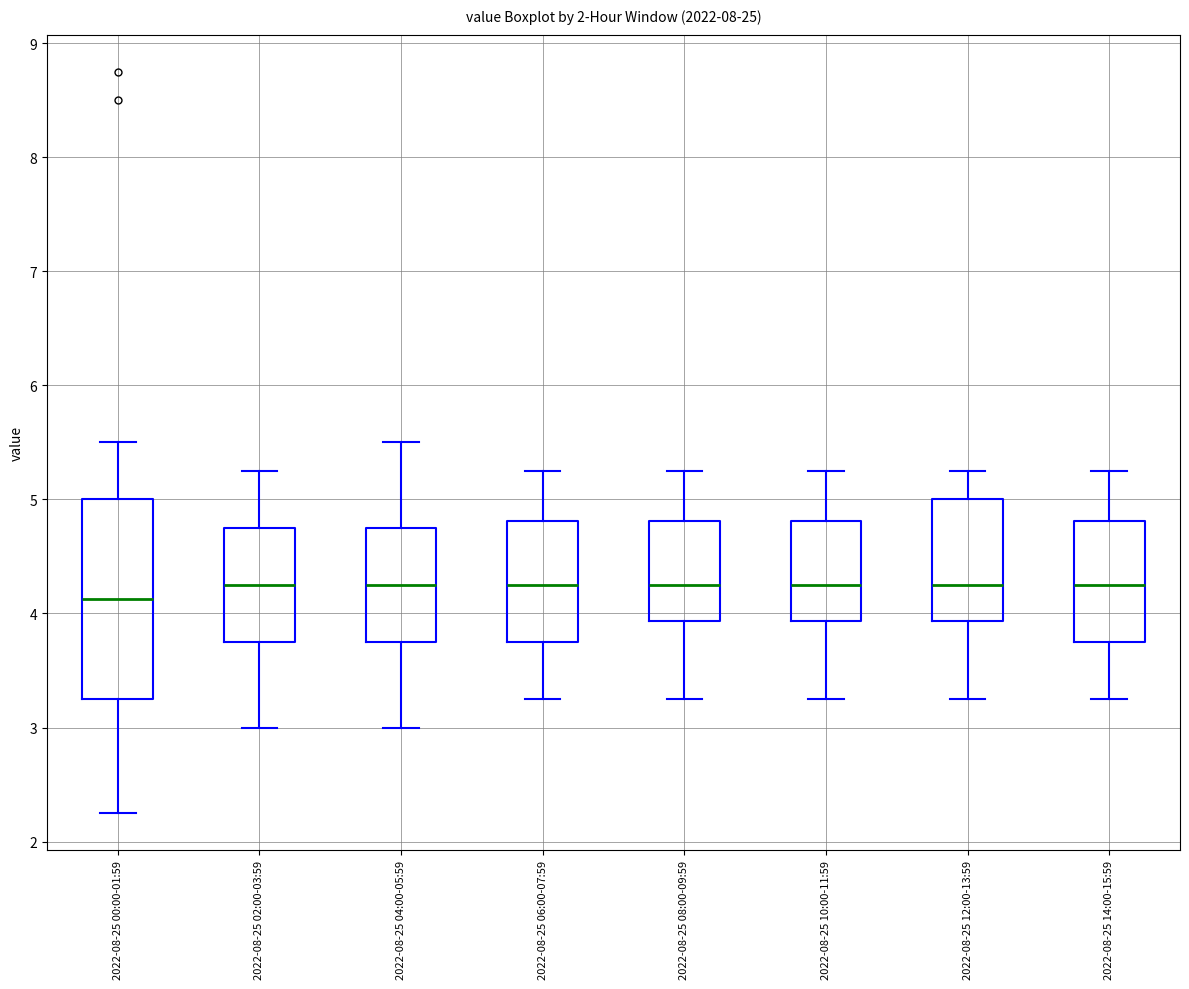

Reading left to right, transcribe this box plot: for each box, give where its median line is, the range the box spans, and where its two whiskers end, as read against the y-axis. The values are not printed on the chart, so give them approximately, as read against the axis.

2022-08-25 00:00-01:59: median 4.1, box 3.3 to 5.0, whiskers 2.3 to 5.5
2022-08-25 02:00-03:59: median 4.3, box 3.8 to 4.8, whiskers 3.0 to 5.3
2022-08-25 04:00-05:59: median 4.3, box 3.8 to 4.8, whiskers 3.0 to 5.5
2022-08-25 06:00-07:59: median 4.3, box 3.8 to 4.8, whiskers 3.3 to 5.3
2022-08-25 08:00-09:59: median 4.3, box 3.9 to 4.8, whiskers 3.3 to 5.3
2022-08-25 10:00-11:59: median 4.3, box 3.9 to 4.8, whiskers 3.3 to 5.3
2022-08-25 12:00-13:59: median 4.3, box 3.9 to 5.0, whiskers 3.3 to 5.3
2022-08-25 14:00-15:59: median 4.3, box 3.8 to 4.8, whiskers 3.3 to 5.3